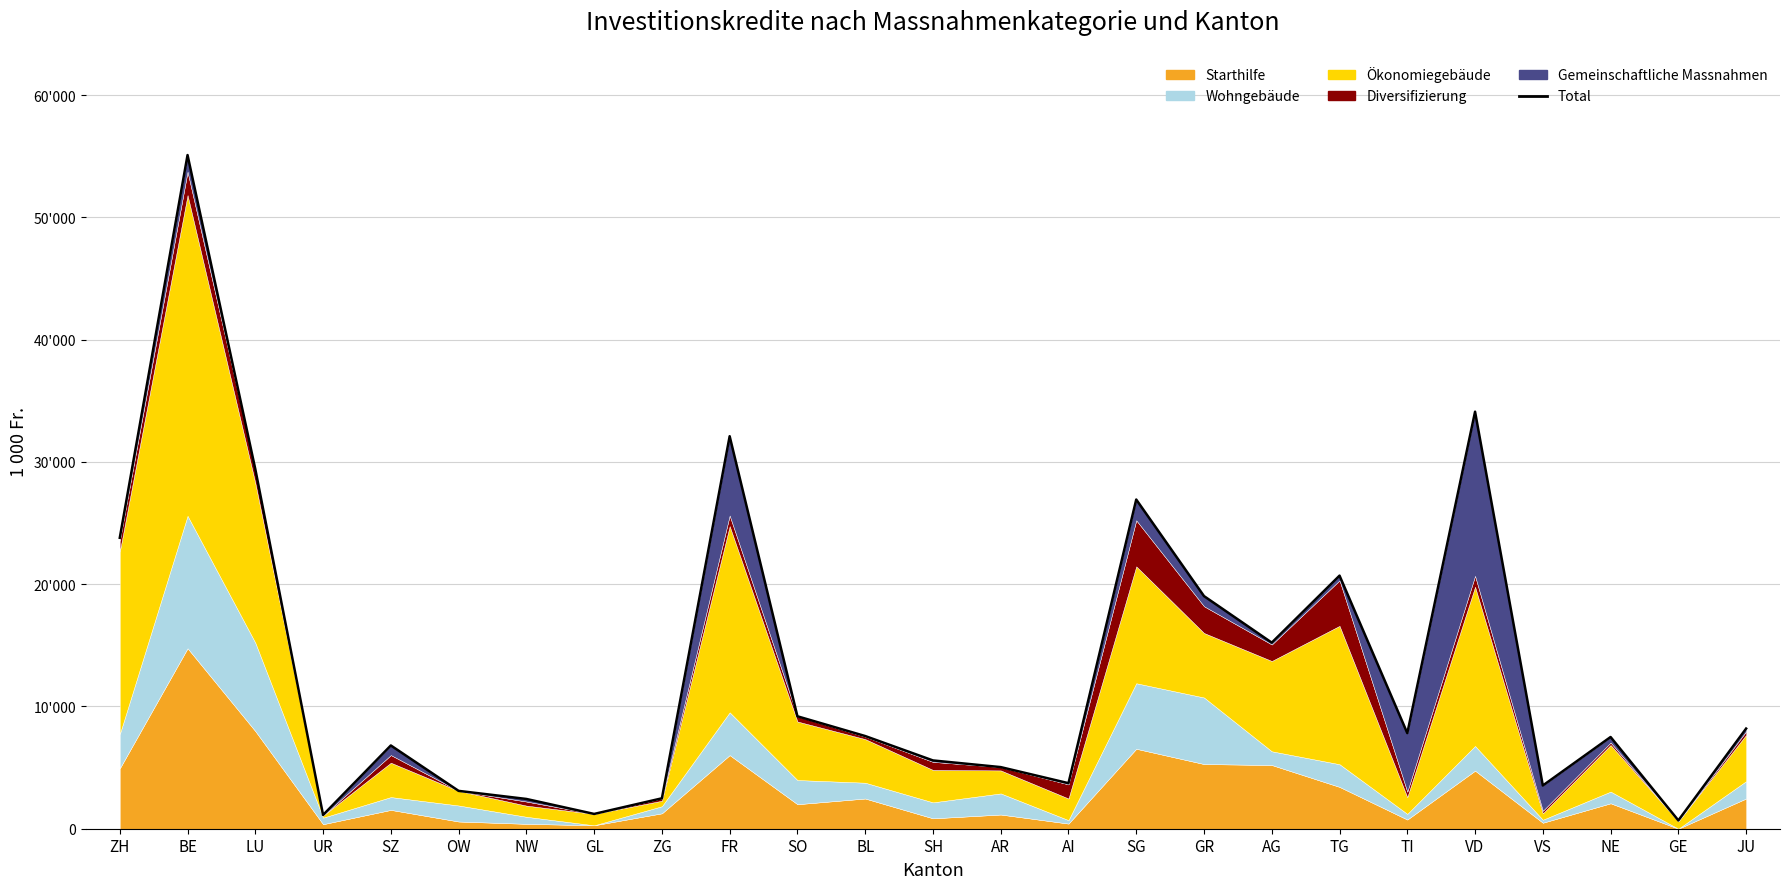

What is the label of the 13th point from the left?

SH